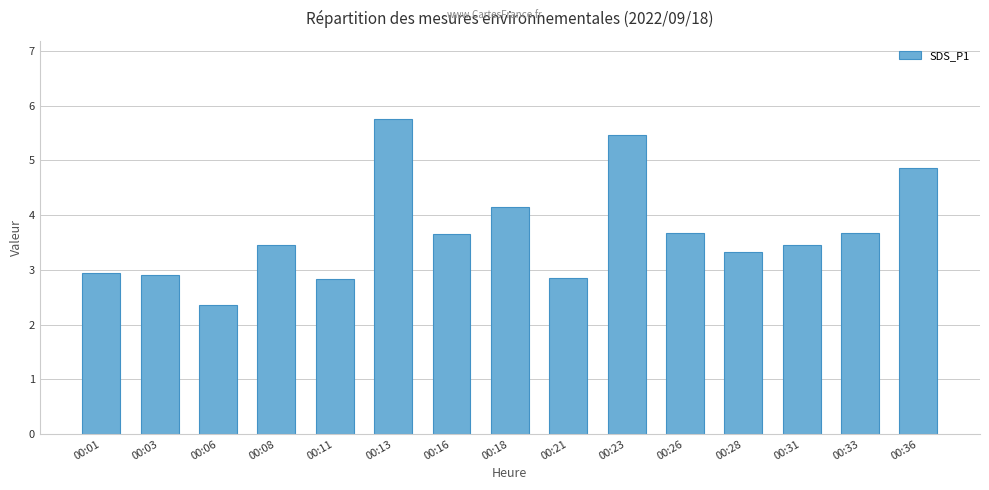

At which category does the chart reach its peak across all series?

00:13